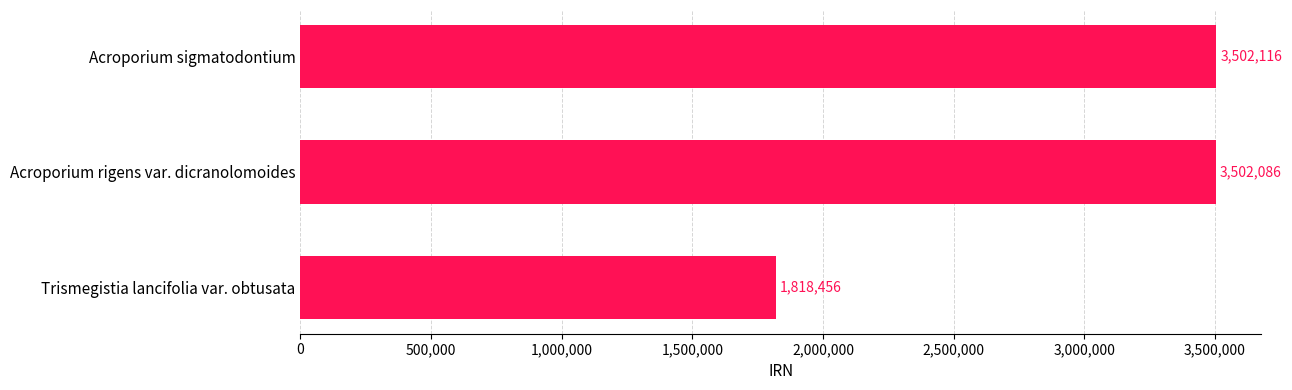

Which label corresponds to the largest value in the chart?

Acroporium sigmatodontium